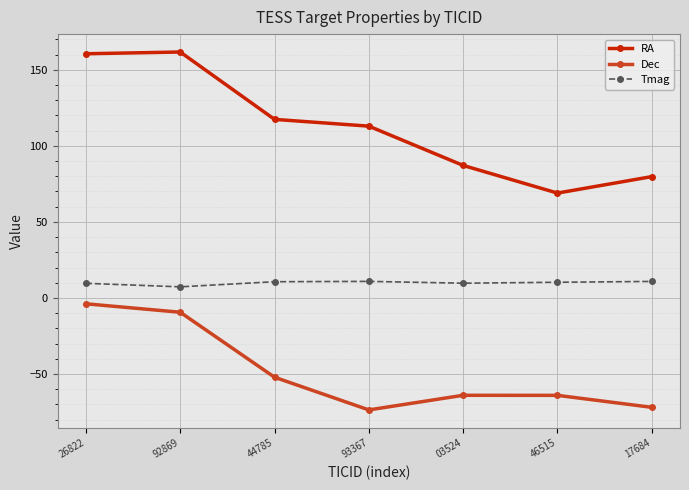

Which series changed the most between 44785 and 17684?

RA